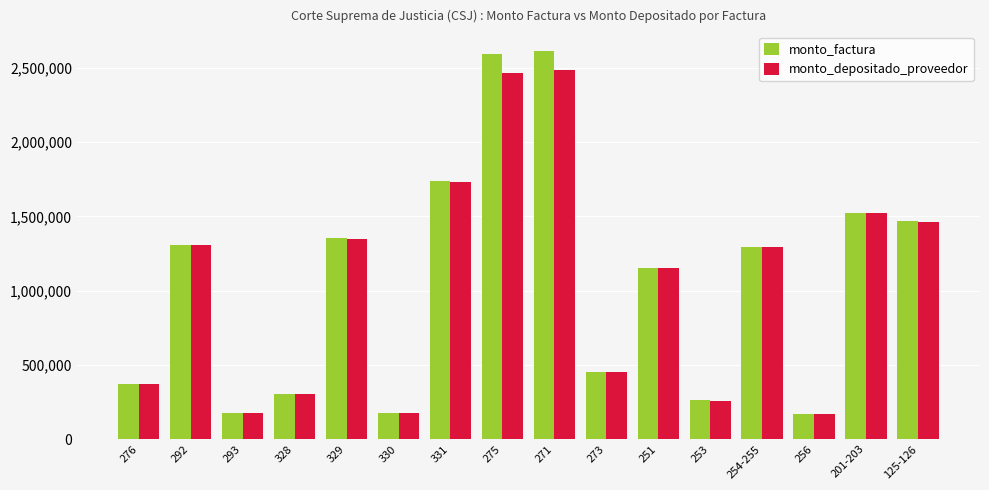

List the series in order of their peak value, lowest first.

monto_depositado_proveedor, monto_factura